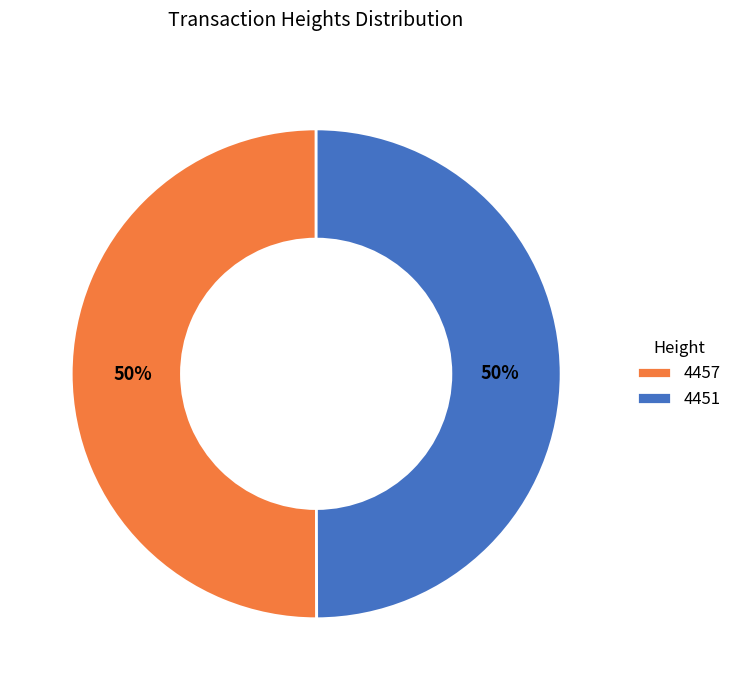

Is it true that 4451 is 50% of the pie?

True